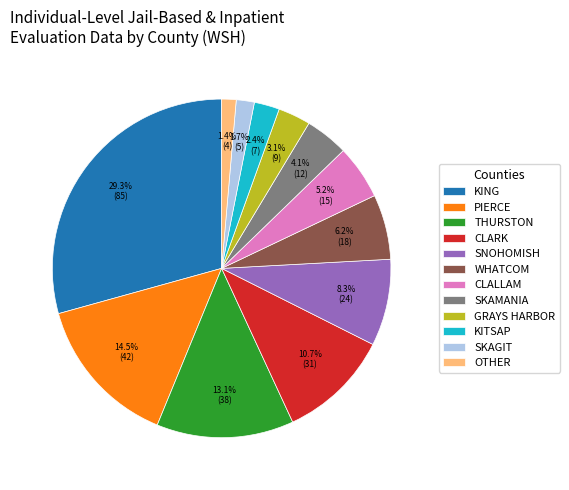

Does any single category account for the majority?

No